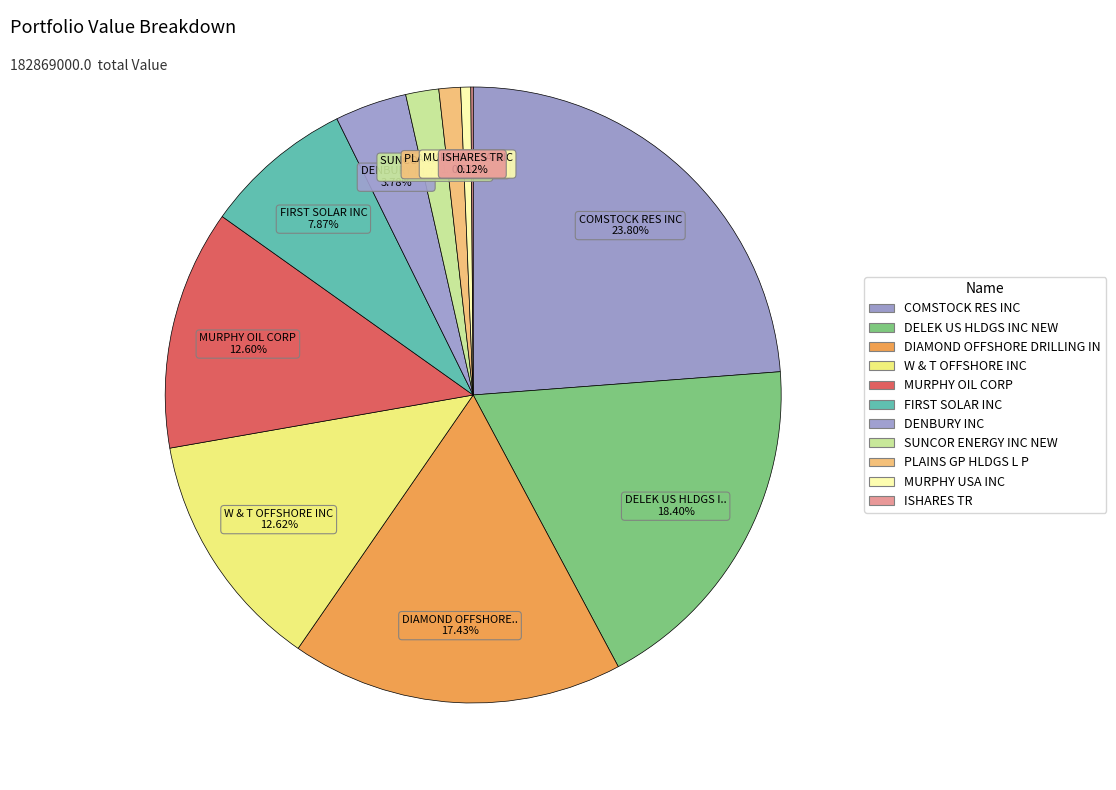

Which has a higher value, DENBURY INC or DELEK US HLDGS INC NEW?

DELEK US HLDGS INC NEW